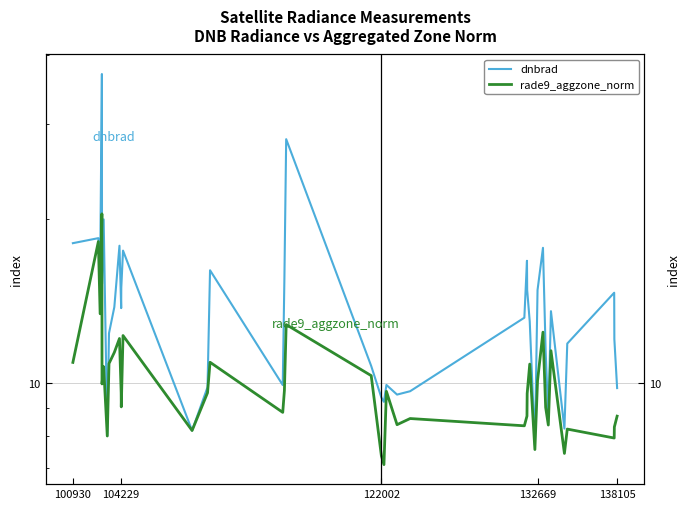

True or false: rade9_aggzone_norm and dnbrad cross at least once.

False